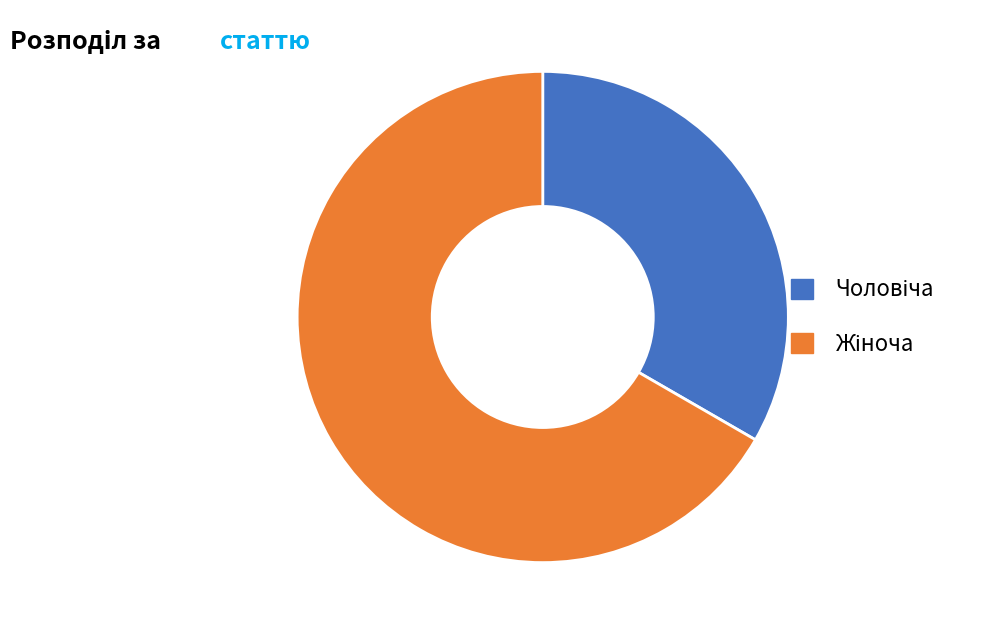

Does any single category account for the majority?

Yes